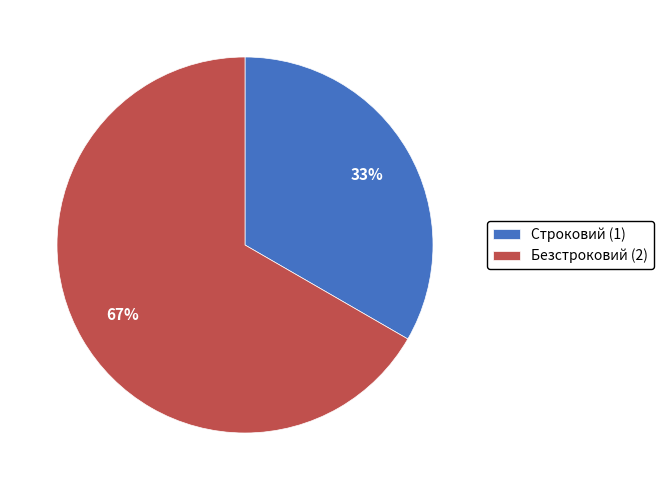

Which has a higher value, Безстроковий or Строковий?

Безстроковий